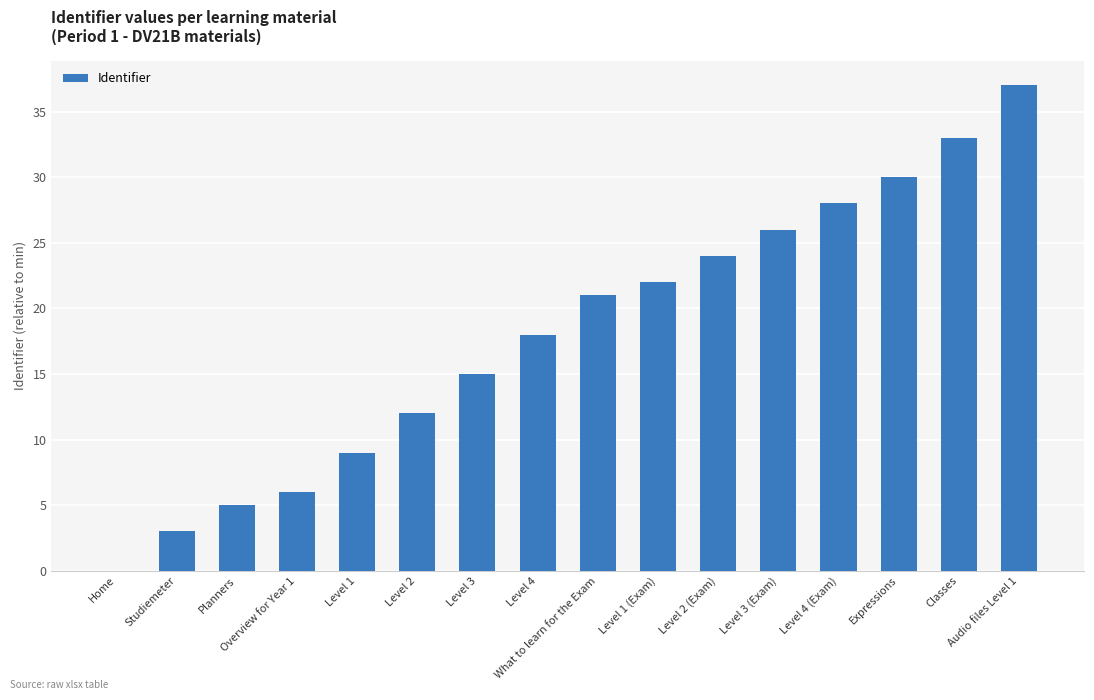

What is the change in value from Studiemeter to Planners?

+2